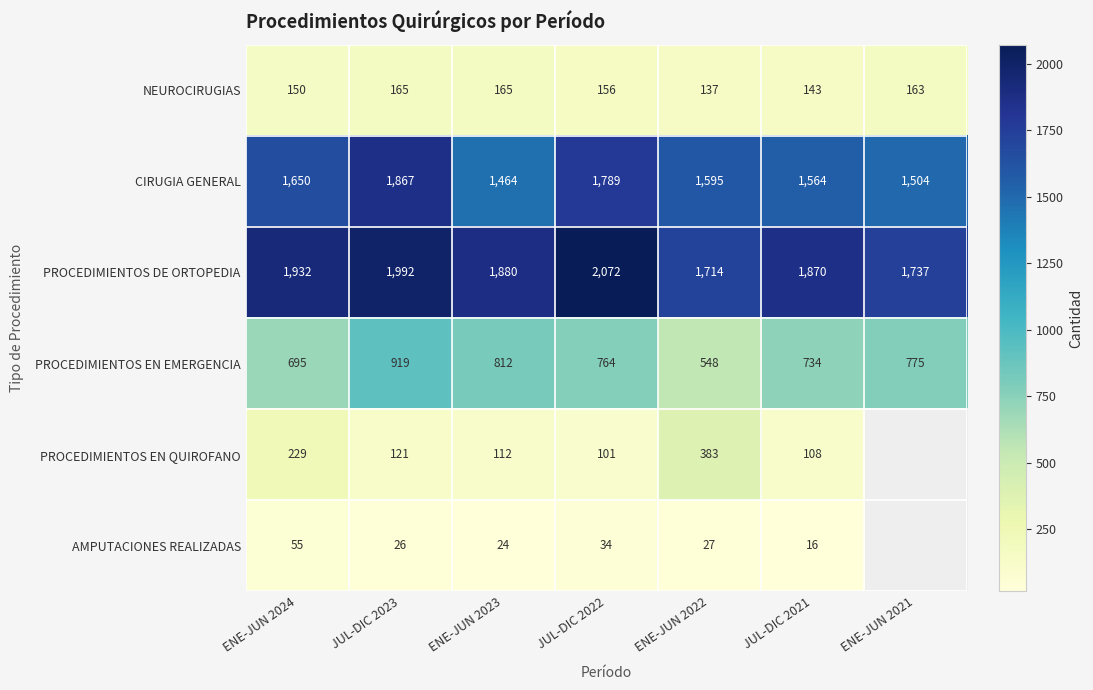

At which category is the sum across all series the highest?

JUL-DIC 2023